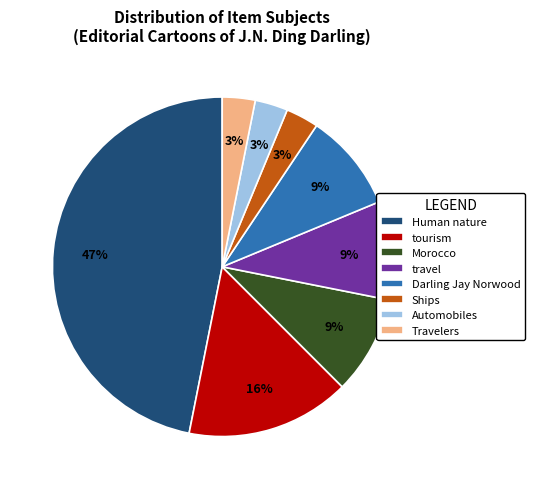

To the nearest percent, what is the difference between the largest and smallest slice percentages?

44%